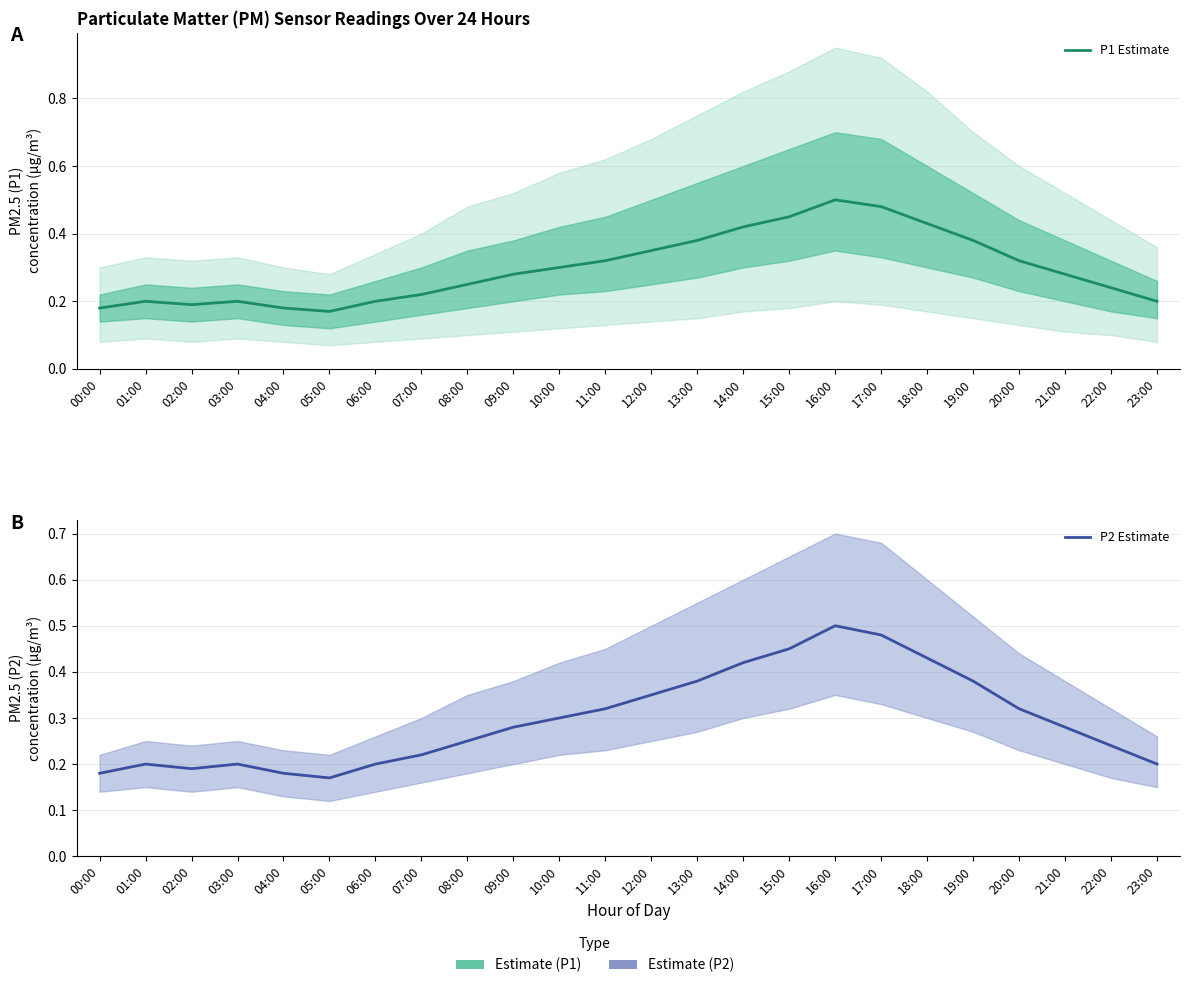

Is the value of P2 Estimate at 20:00 greater than the value of P1 Estimate at 06:00?

Yes